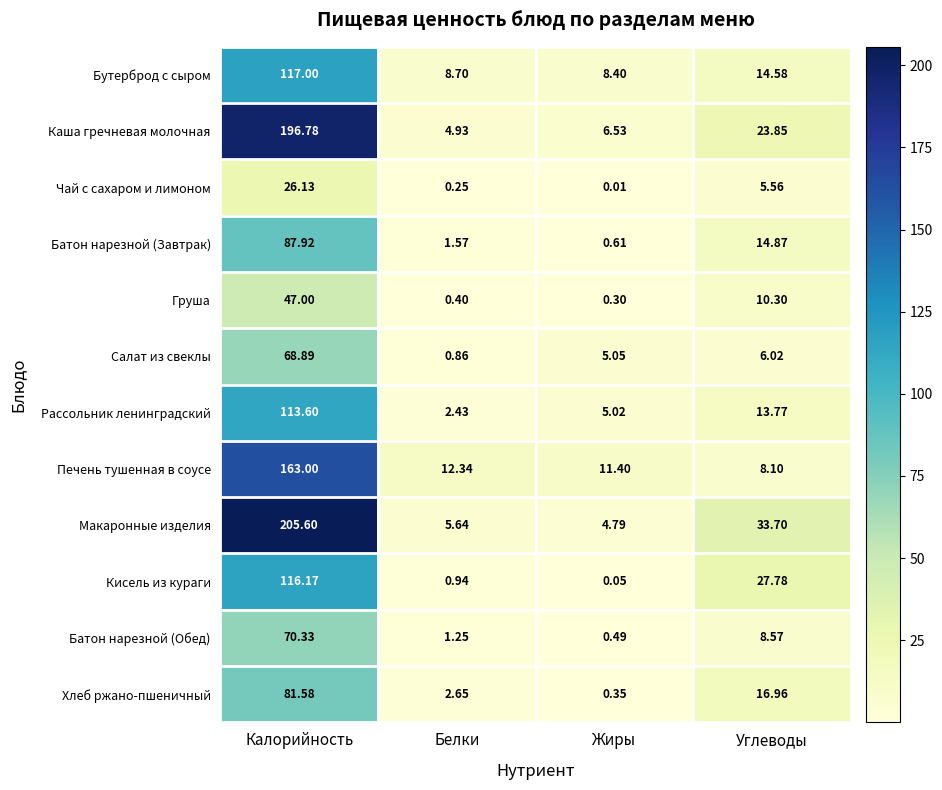

Is the value of Бутерброд с сыром at Калорийность greater than the value of Рассольник ленинградский at Жиры?

Yes